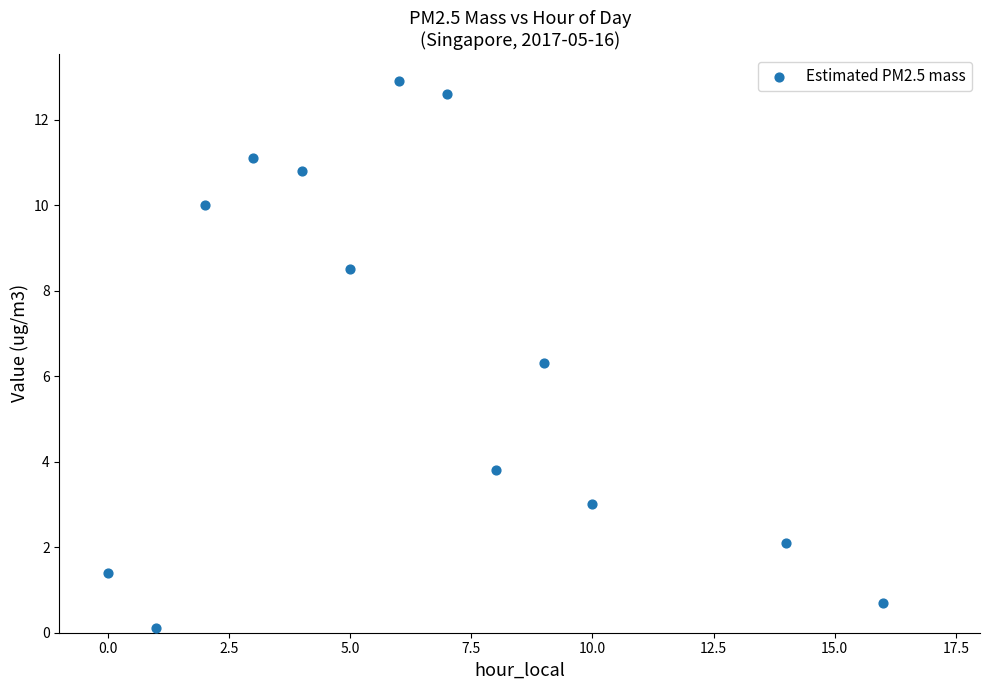

What is the range of X values (max minus min)?

16.0